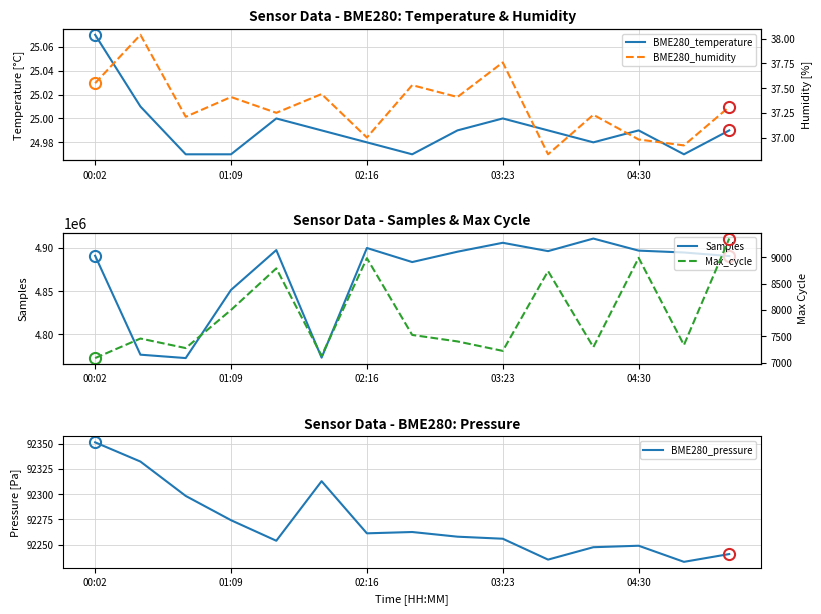

How many lines are shown in the chart?

5